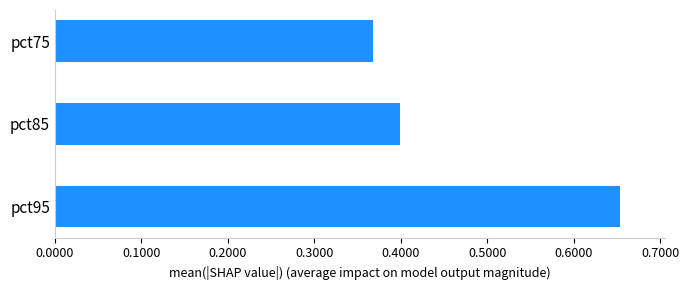

At which label is the value closest to 0?

pct75